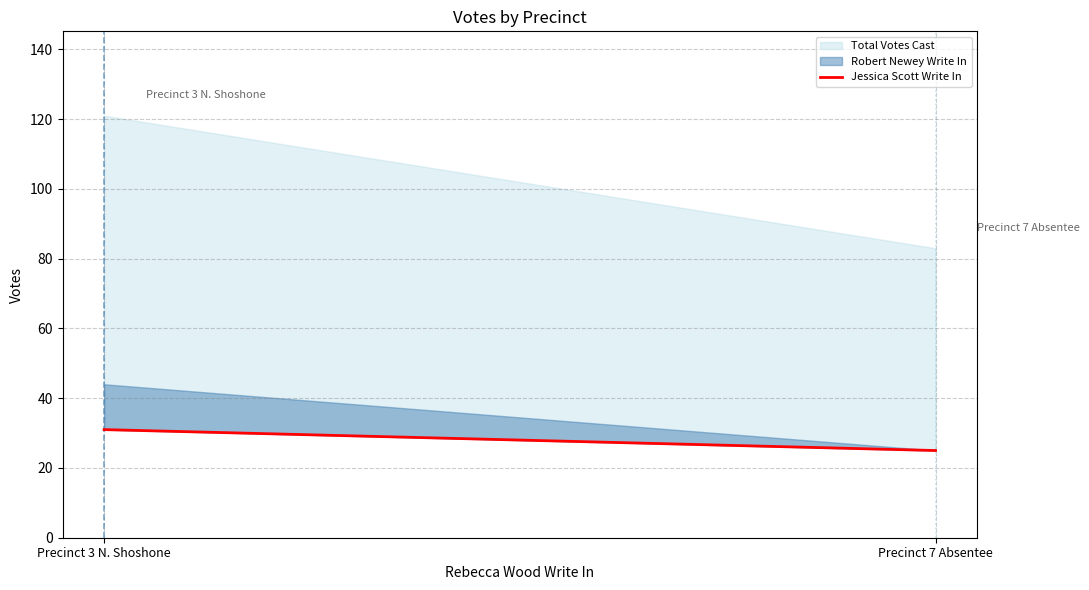

At which category does the chart reach its peak across all series?

Precinct 3 N. Shoshone